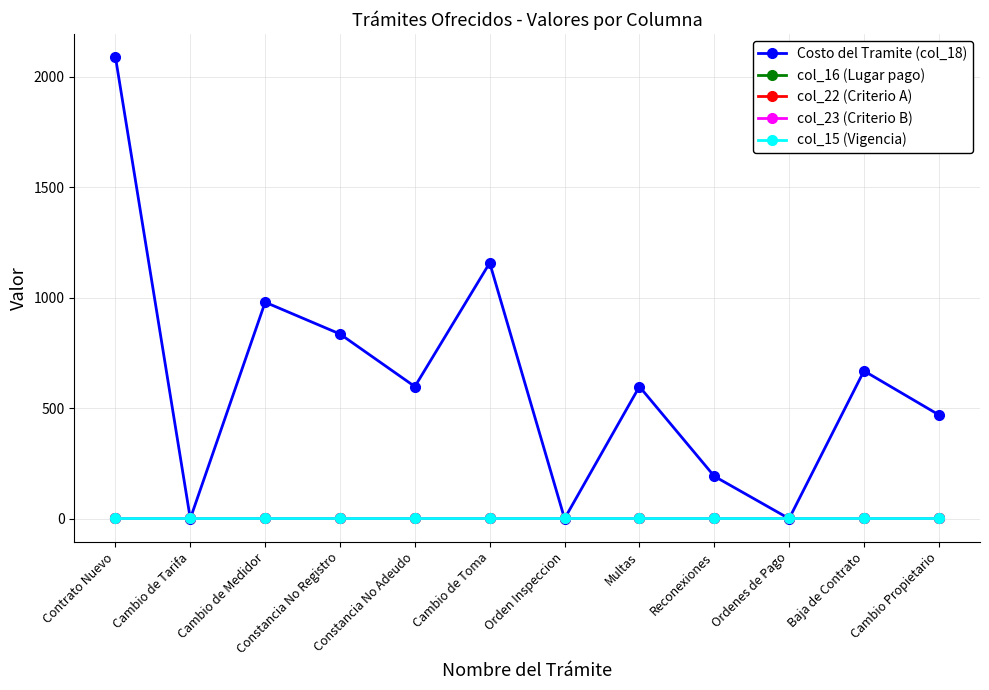

What is the label of the 2nd point from the right?

Baja de Contrato